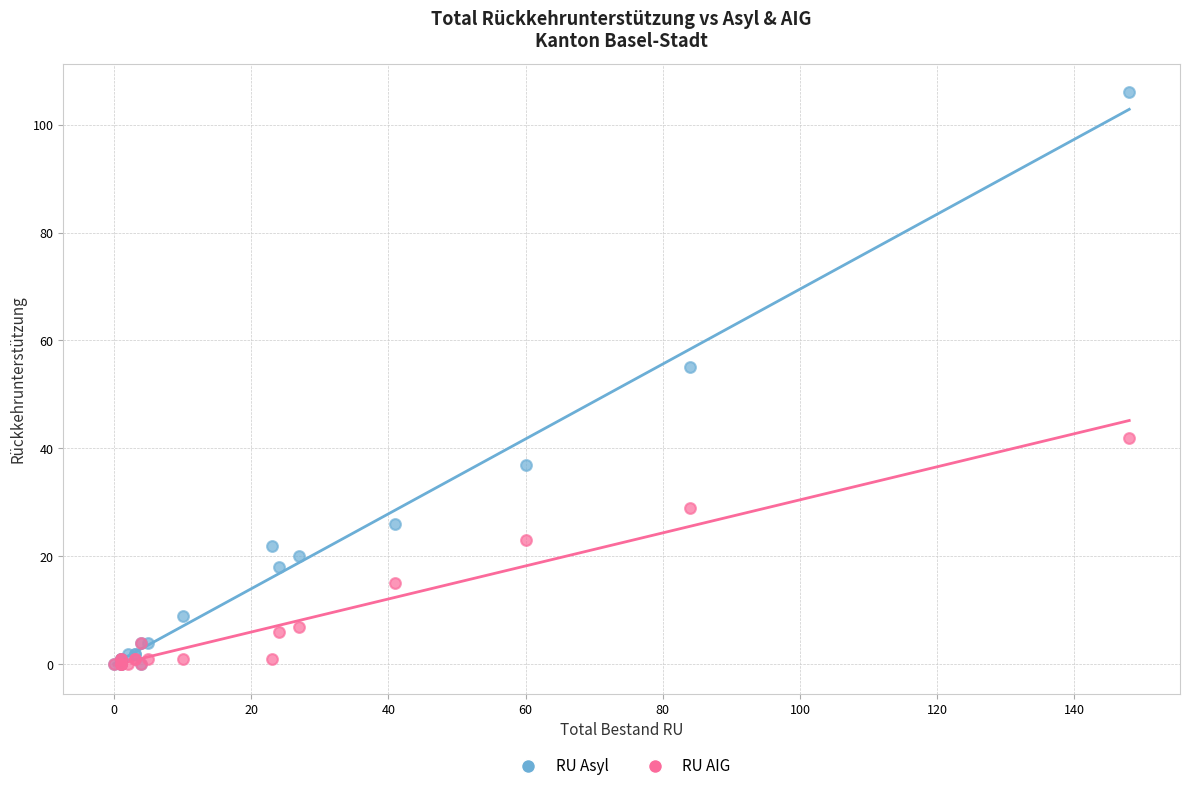

Across all series, what Y value is closest to 53?

55